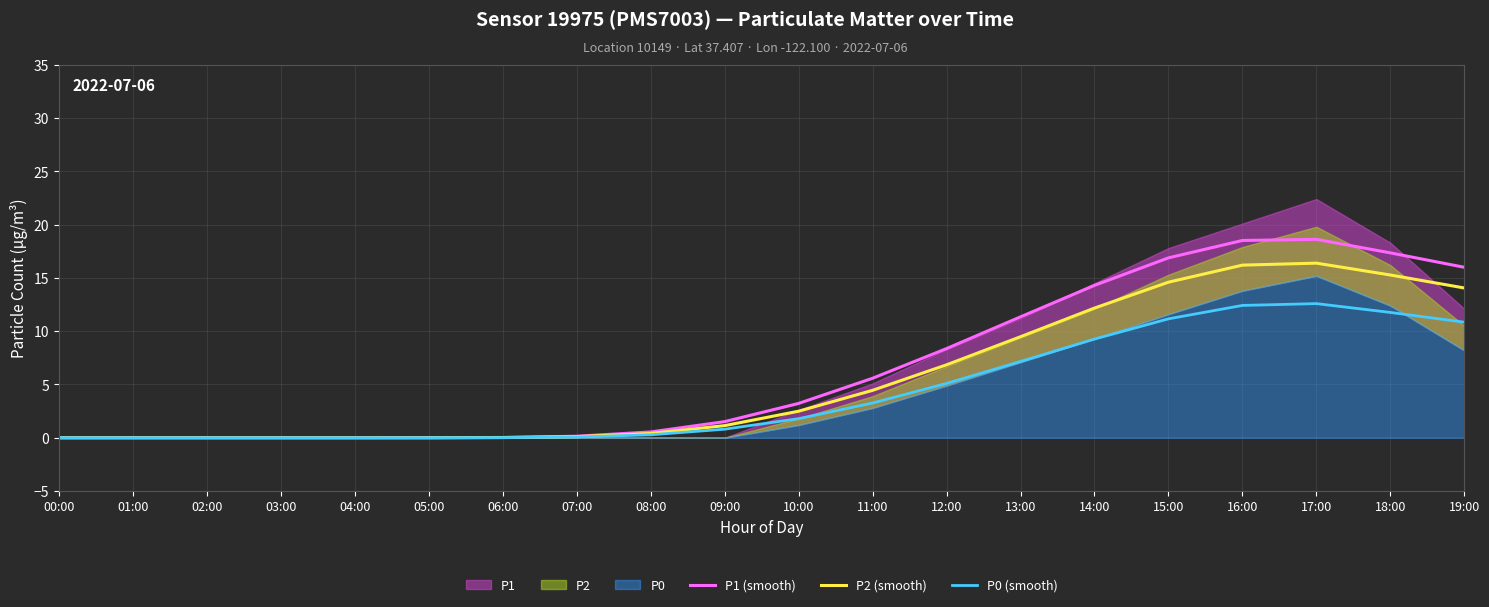

What position from the left is 06:00?

7